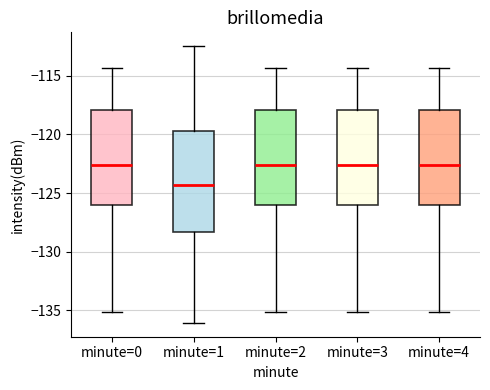

Reading left to right, read every box against the y-axis: the position of its median line, the range the box covers, and the ends of its whiskers. The values are not printed on the chart, so give them approximately, as read against the axis.

minute=0: median -122.5, box -126.0 to -118.0, whiskers -135.0 to -114.5
minute=1: median -124.5, box -128.5 to -119.5, whiskers -136.0 to -112.5
minute=2: median -122.5, box -126.0 to -118.0, whiskers -135.0 to -114.5
minute=3: median -122.5, box -126.0 to -118.0, whiskers -135.0 to -114.5
minute=4: median -122.5, box -126.0 to -118.0, whiskers -135.0 to -114.5